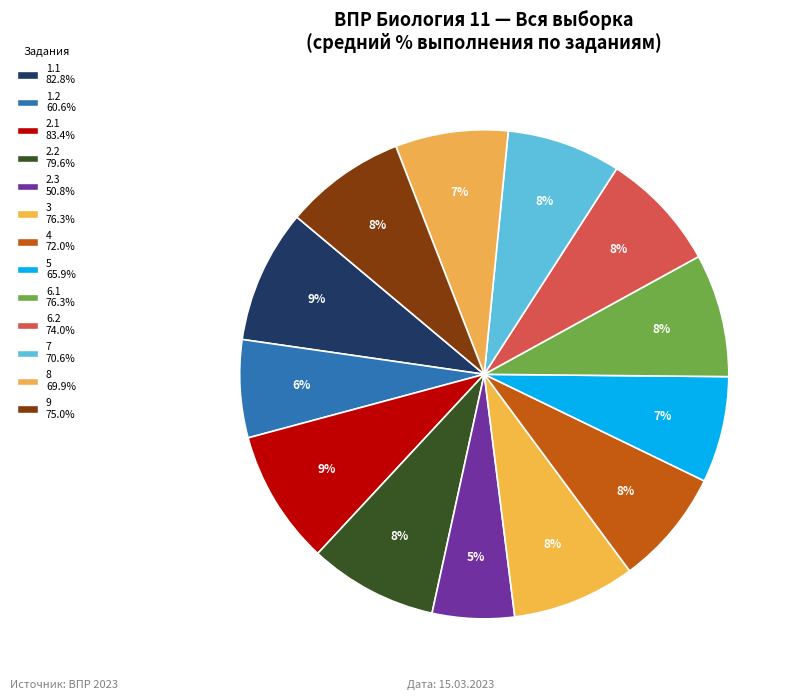

Count the number of slices in the pie.

13